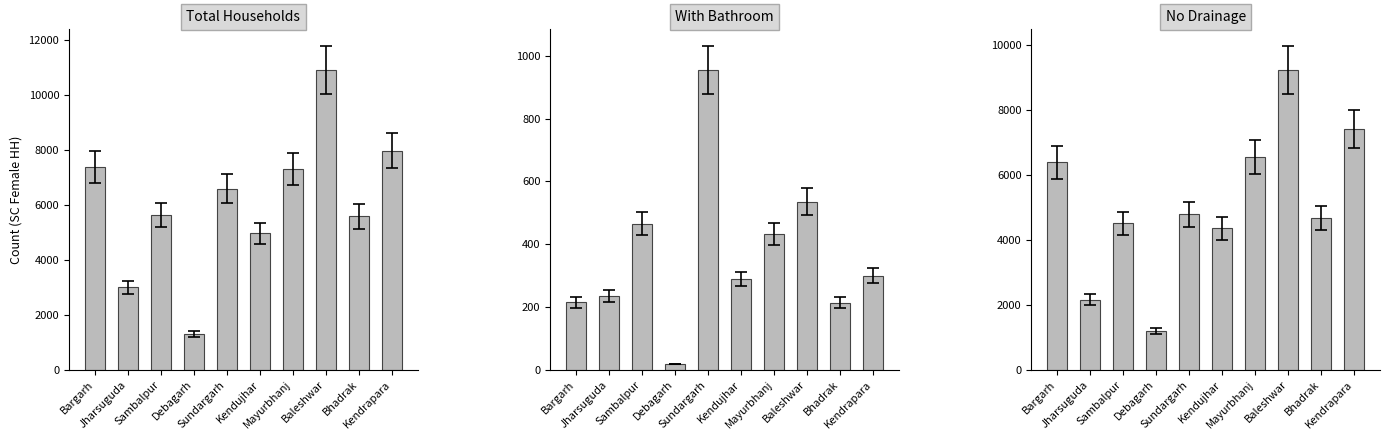

What position from the left is Baleshwar?

8